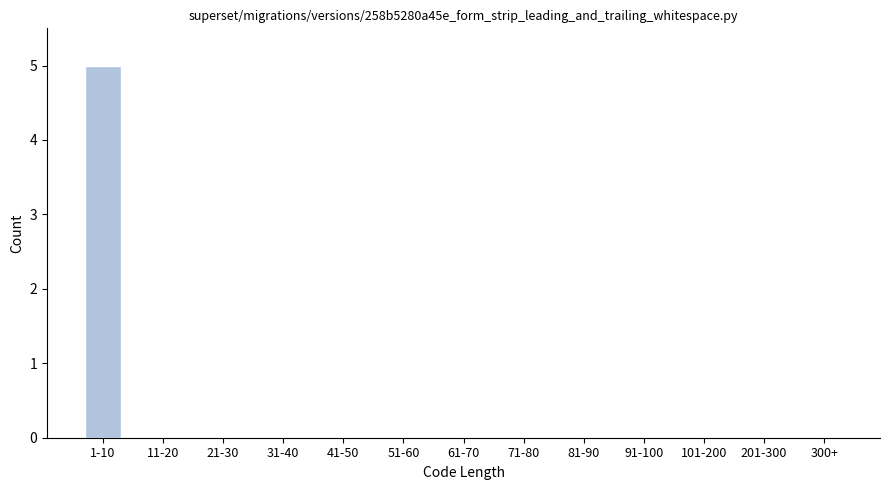

Reading left to right, list all the values displayed in this chart.

1-10=5	11-20=0	21-30=0	31-40=0	41-50=0	51-60=0	61-70=0	71-80=0	81-90=0	91-100=0	101-200=0	201-300=0	300+=0